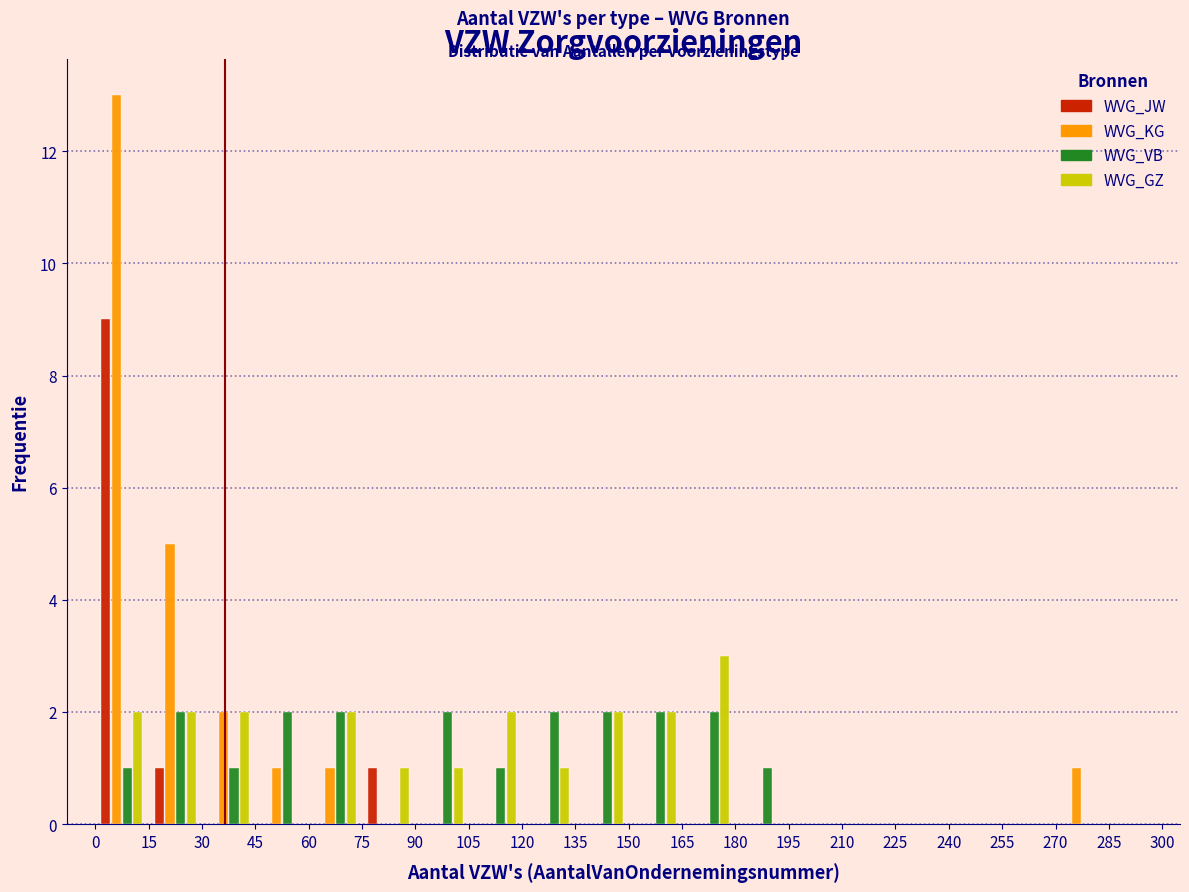

What is the height of the WVG_JW bar covering 15 to 30 on the x-axis? The values are not printed on the chart, so give them approximately, as read against the axis.

1